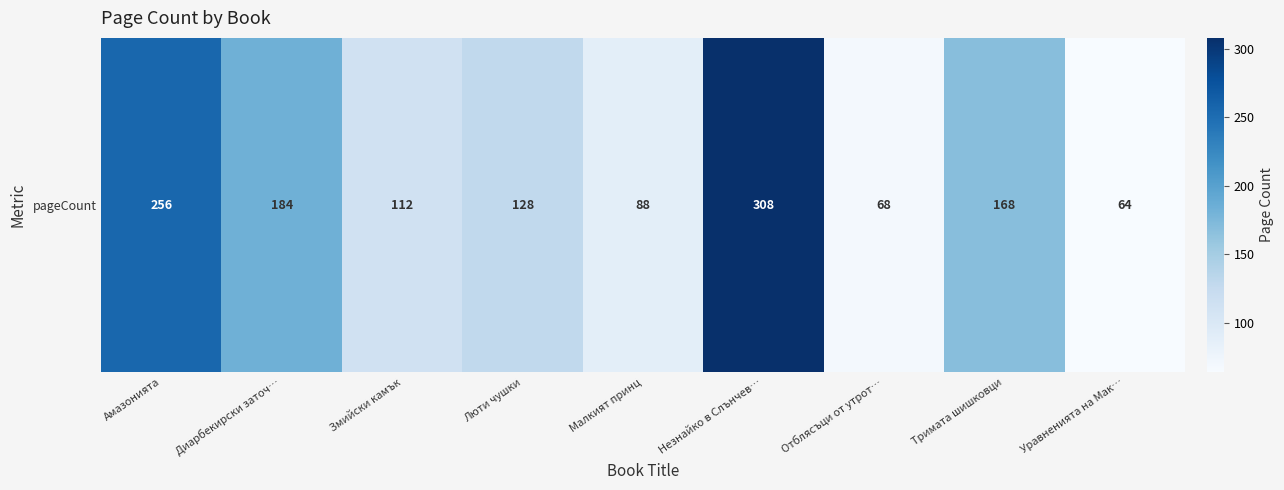

Rank the categories by value from highest to lowest.

Незнайко в Слънчев…, Амазонията, Диарбекирски заточ…, Тримата шишковци, Люти чушки, Змийски камък, Малкият принц, Отблясъци от утрот…, Уравненията на Мак…